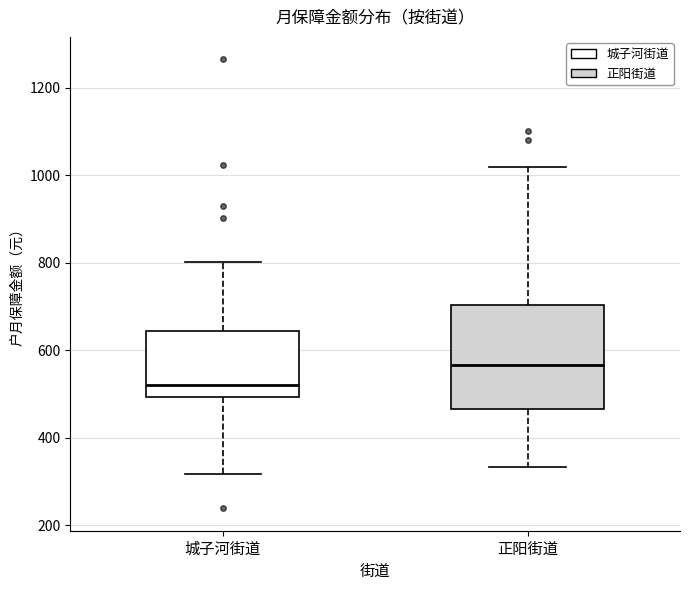

Reading left to right, read every box against the y-axis: the position of its median line, the range the box covers, and the ends of its whiskers. The values are not printed on the chart, so give them approximately, as read against the axis.

城子河街道: median 520, box 500 to 640, whiskers 320 to 800
正阳街道: median 560, box 460 to 700, whiskers 340 to 1020